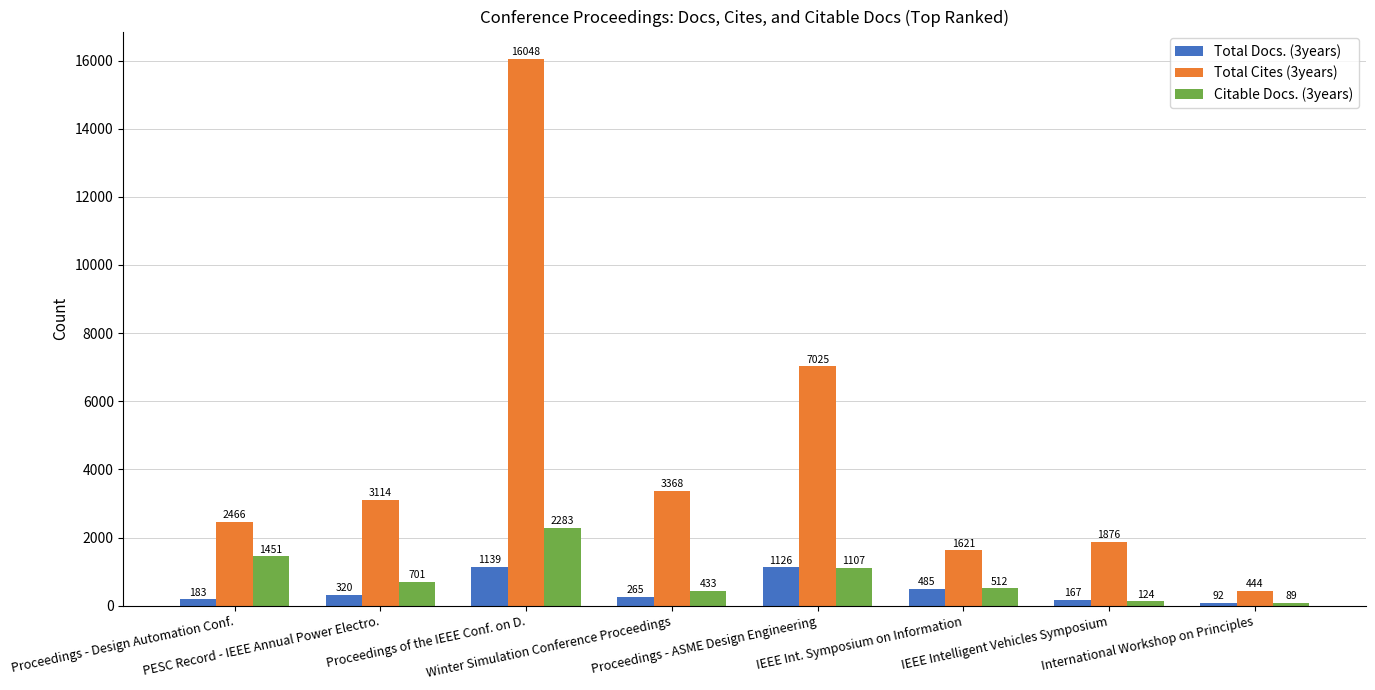

At which category is the sum across all series the highest?

Proceedings of the IEEE Conf. on D.